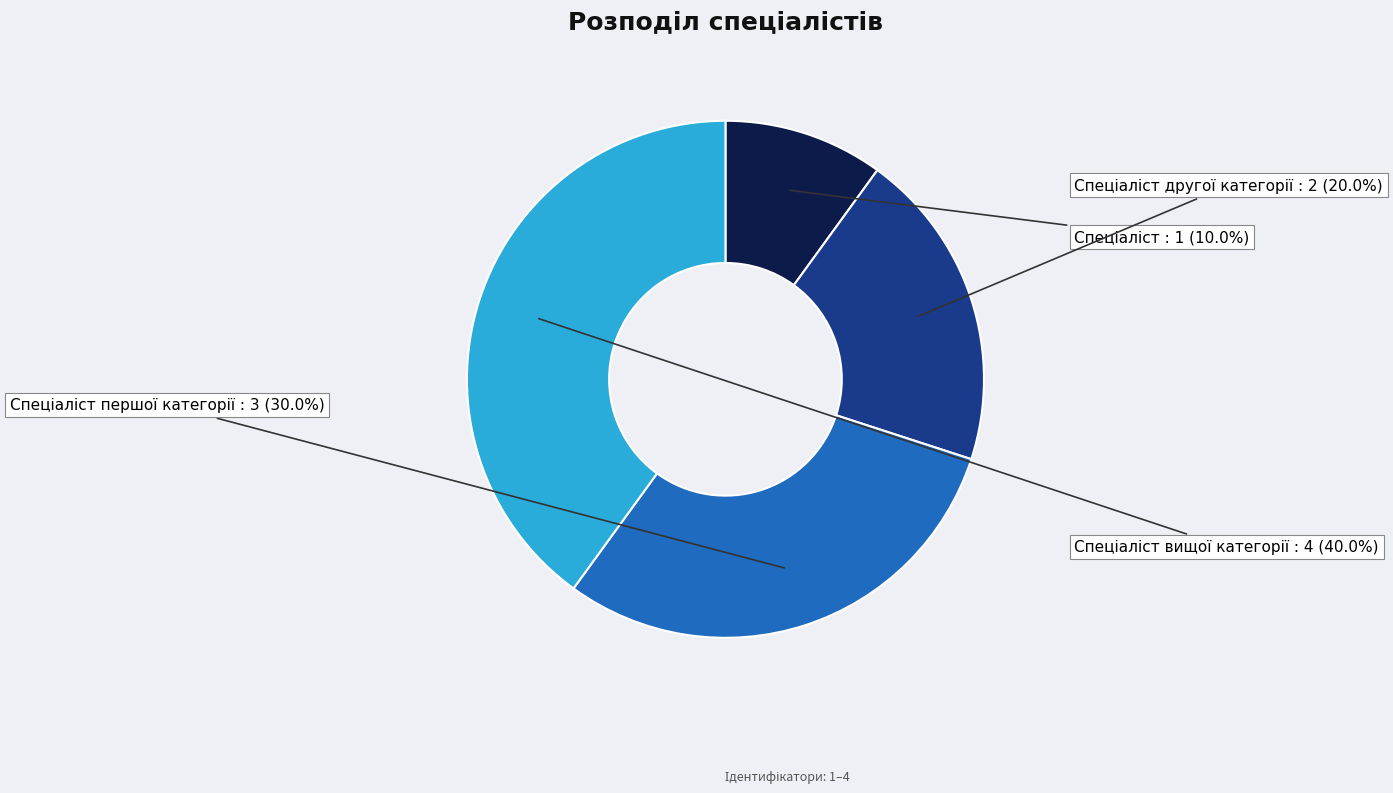

Does any single category account for the majority?

No